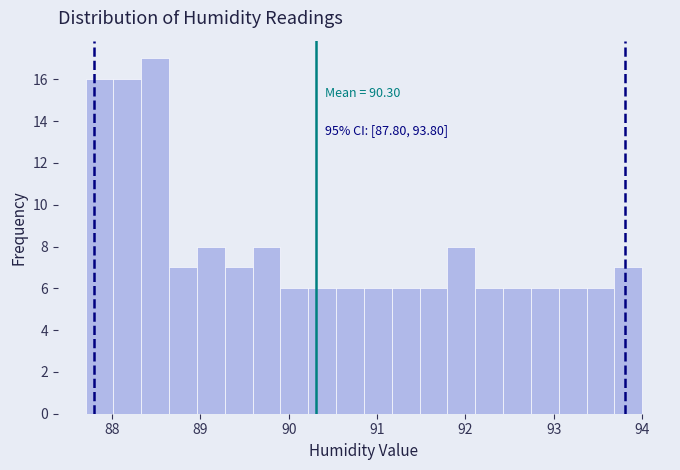

Read against the x-axis, roughly where is the centre of the tallest bar?

88.5